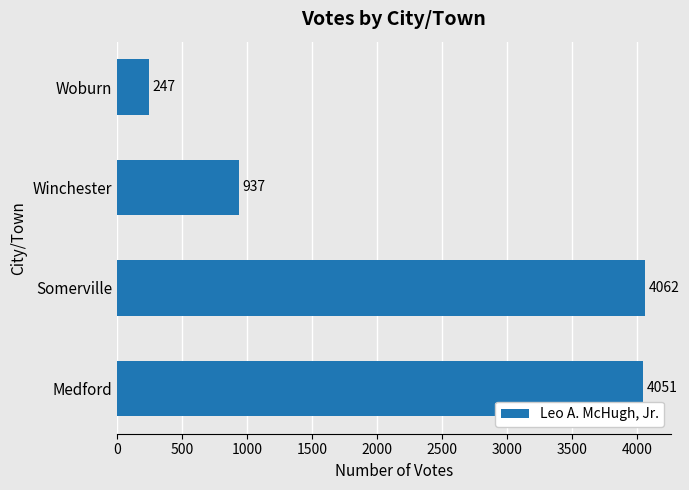

The value at Woburn is 247. True or false?

True